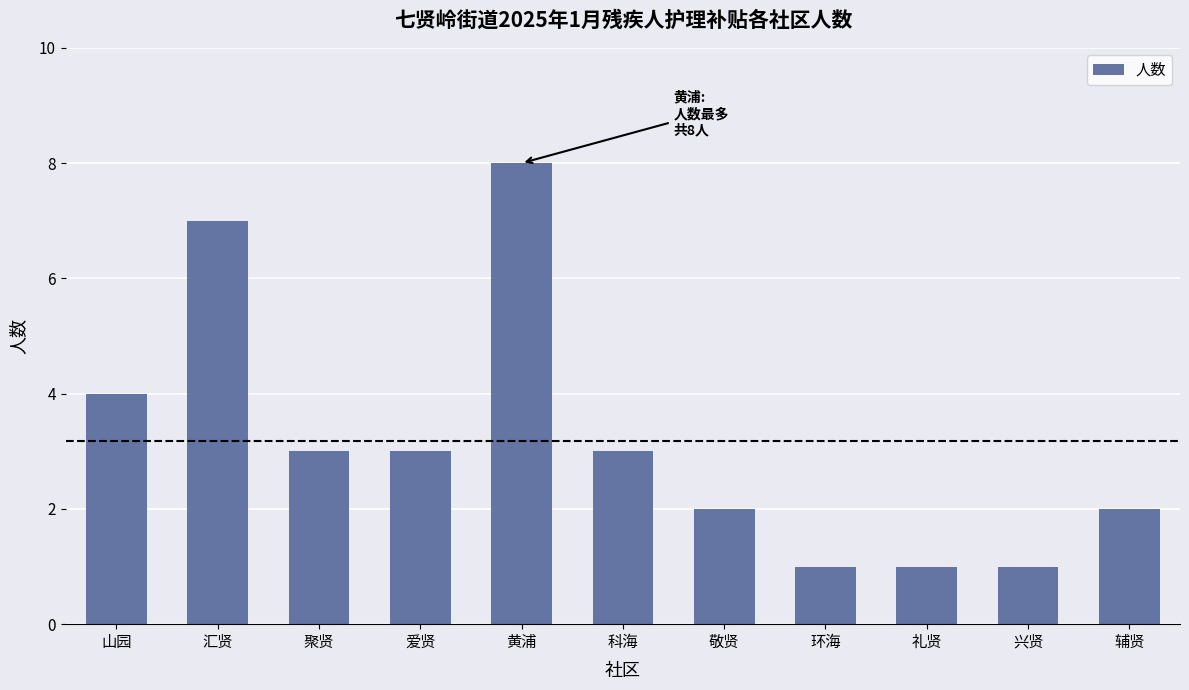

What is the difference between the maximum and minimum values?

7